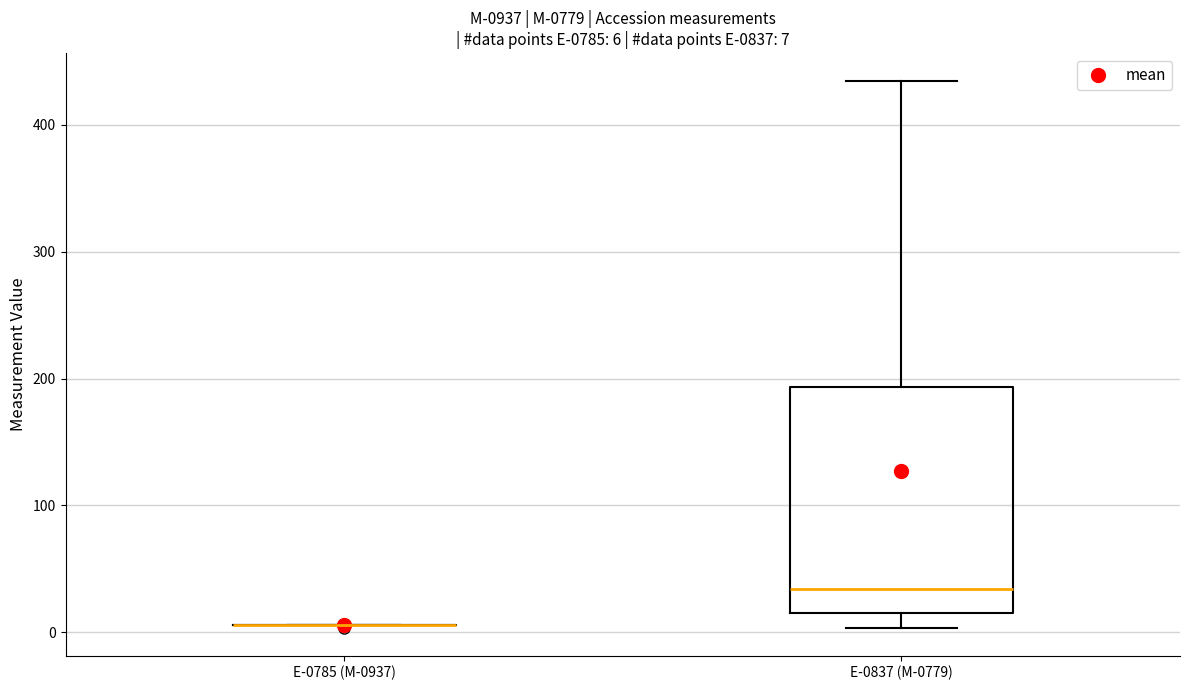

Which box is the tallest, from its lower edge to its upper edge?

E-0837 (M-0779)